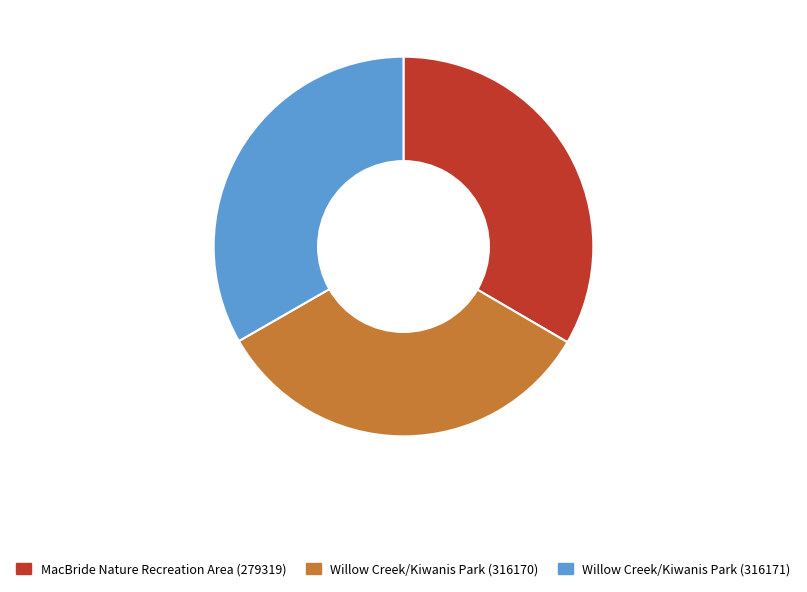

Combined, do Willow Creek/Kiwanis Park (316171) and MacBride Nature Recreation Area (279319) account for over 50%?

Yes